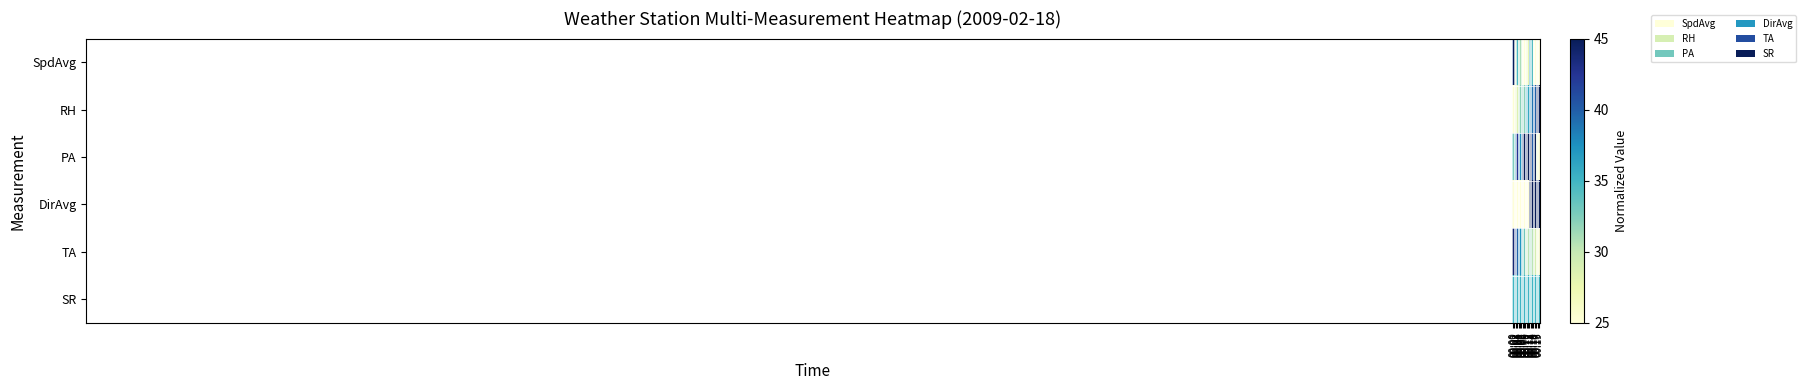

At which category is the sum across all series the highest?

00:13